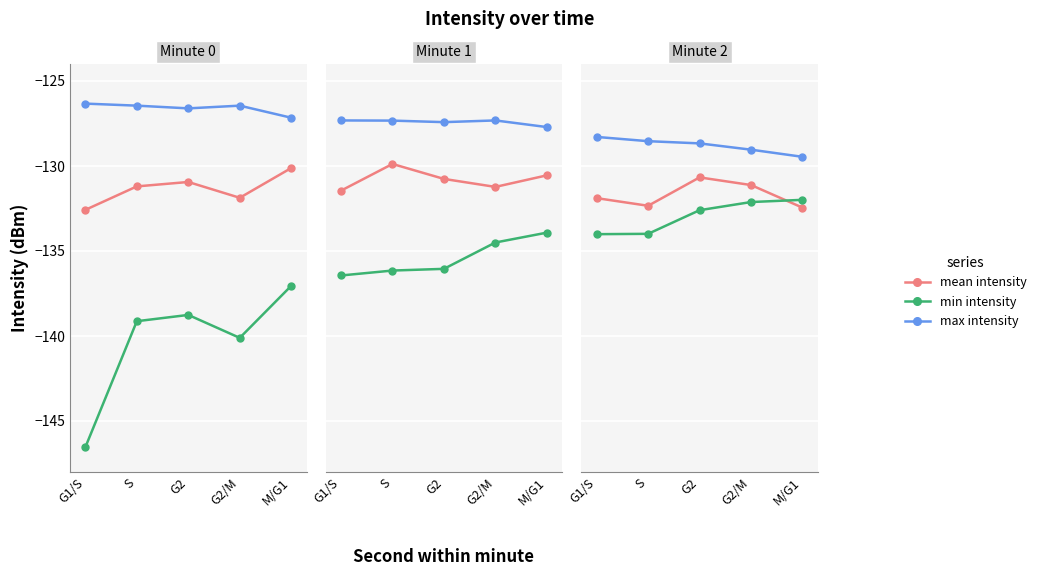

True or false: mean intensity has more than 0 interior local peaks.

True